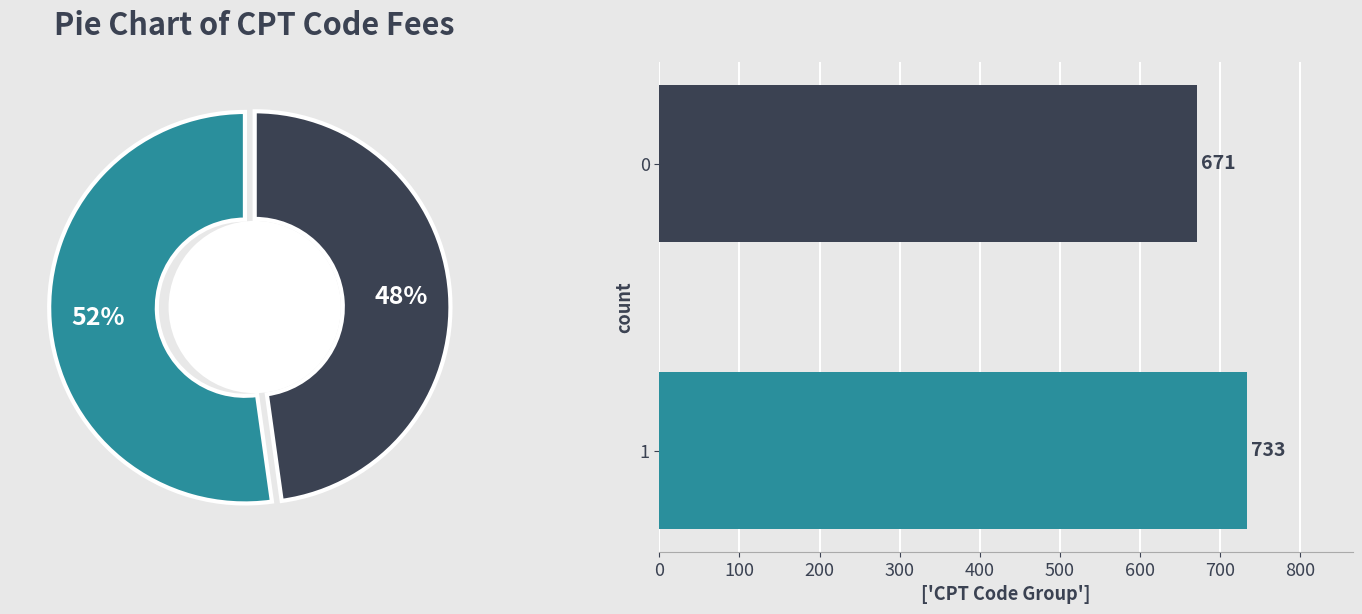

The 0 slice represents 48% of the pie. True or false?

True